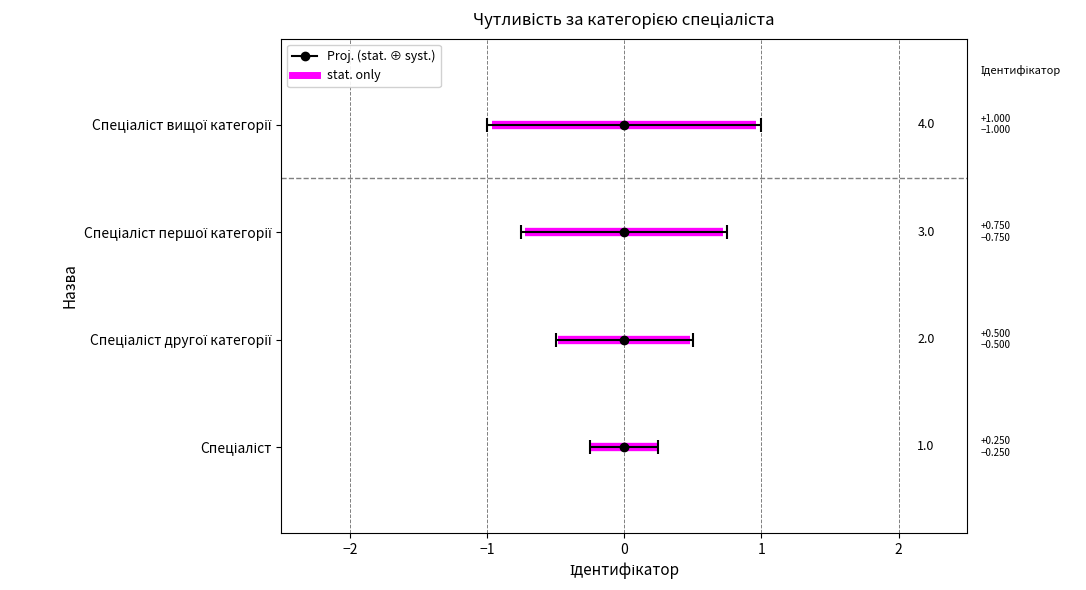

Which has a higher value, Спеціаліст першої категорії or Спеціаліст другої категорії?

Спеціаліст першої категорії